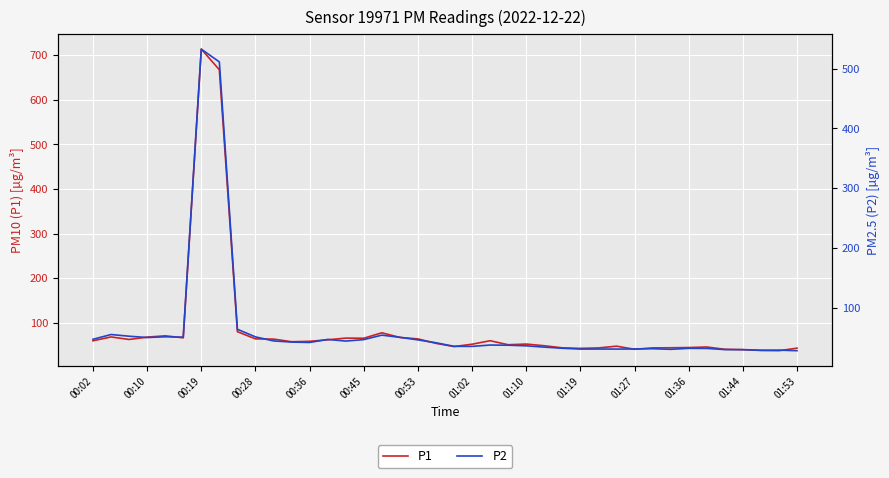

Is this an area chart (filled region under the line)?

No